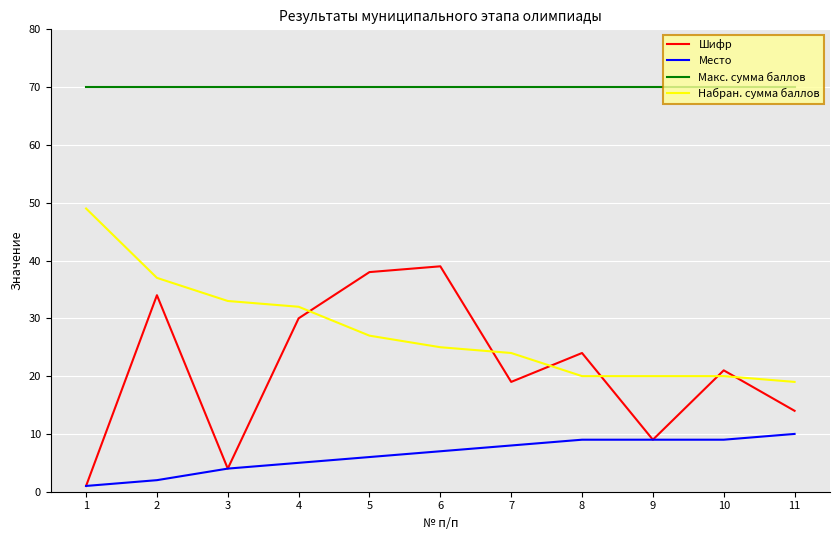

Which series has the largest range (max minus min)?

Шифр